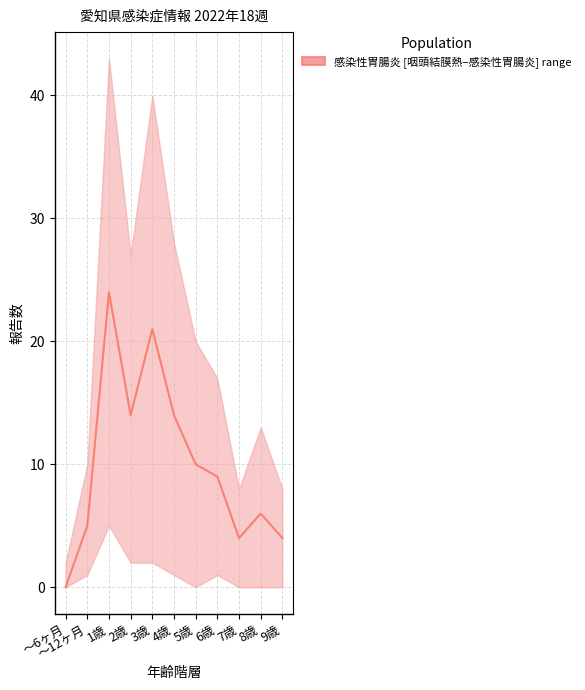

What is the label of the 7th point from the right?

3歳